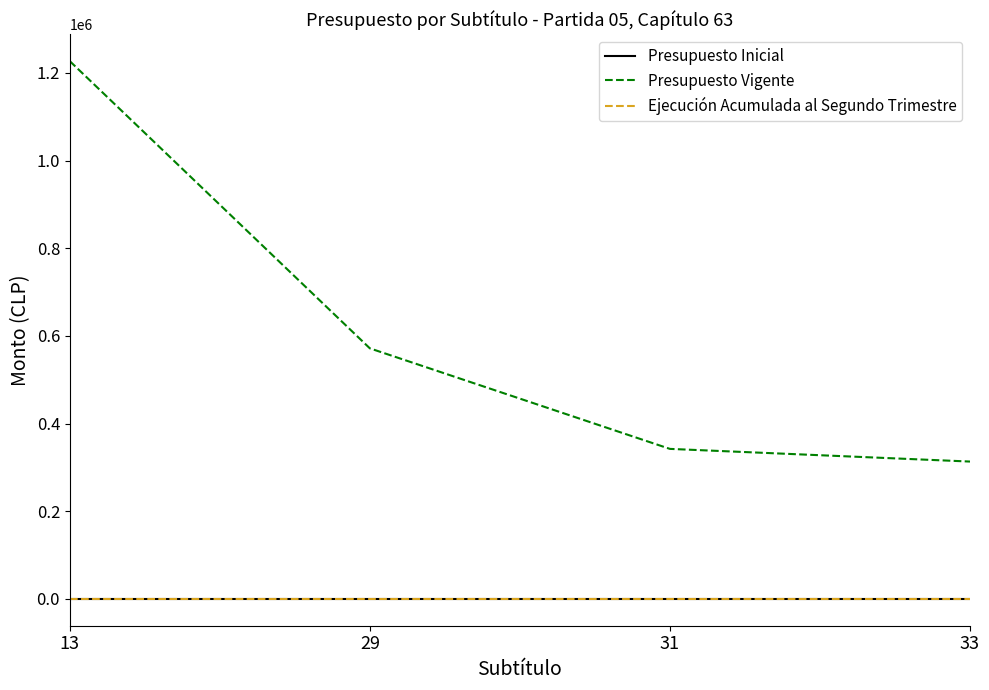

True or false: Presupuesto Inicial and Presupuesto Vigente intersect in this chart.

False